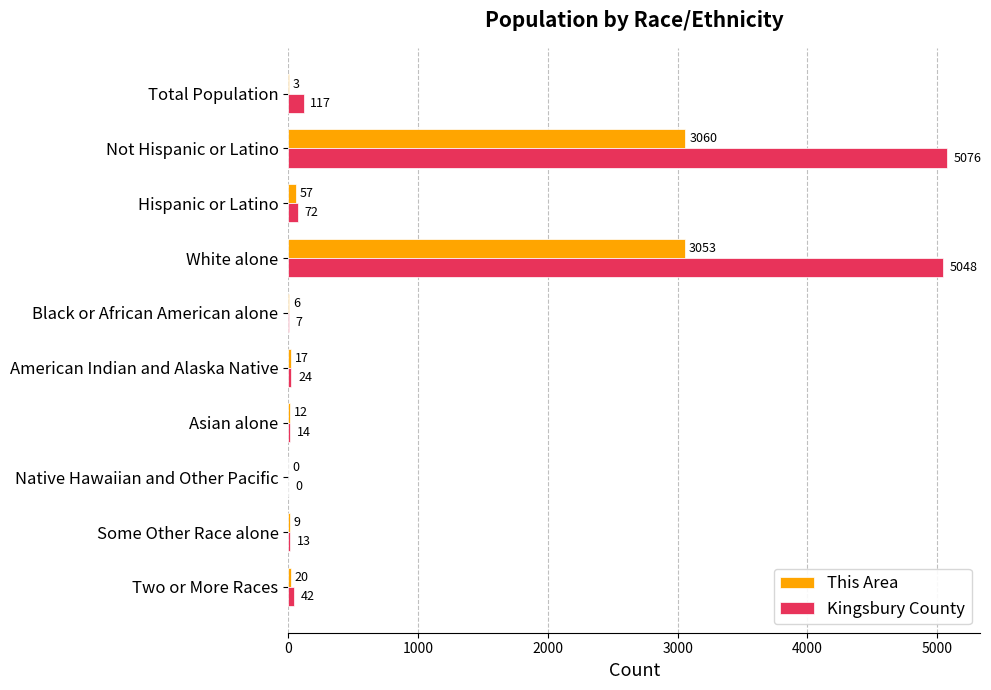

At which label is This Area closest to 1530?

Hispanic or Latino